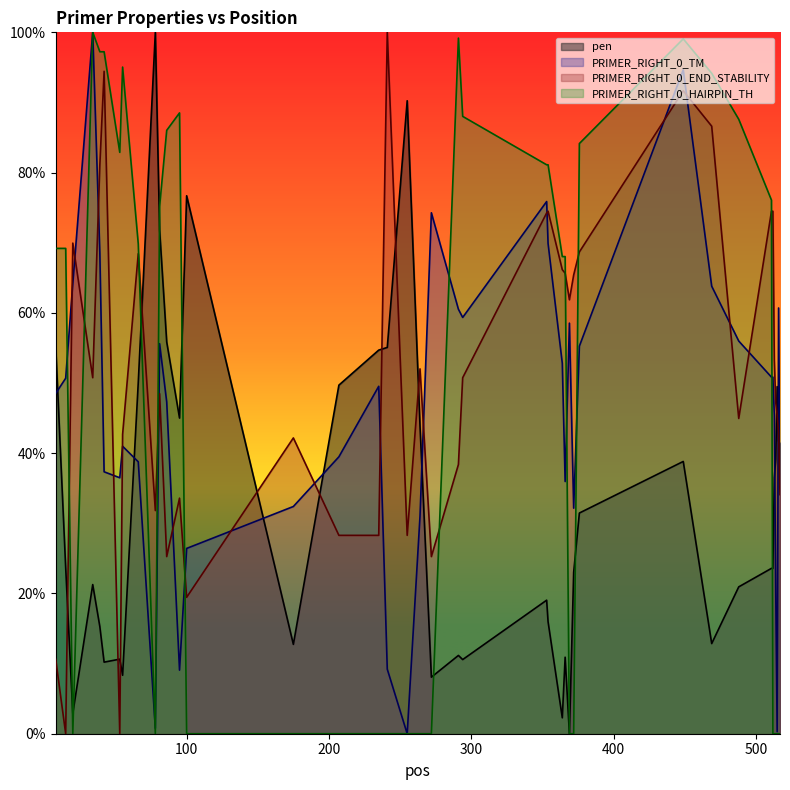

At which label does PRIMER_RIGHT_0_TM first exceed 49?

15